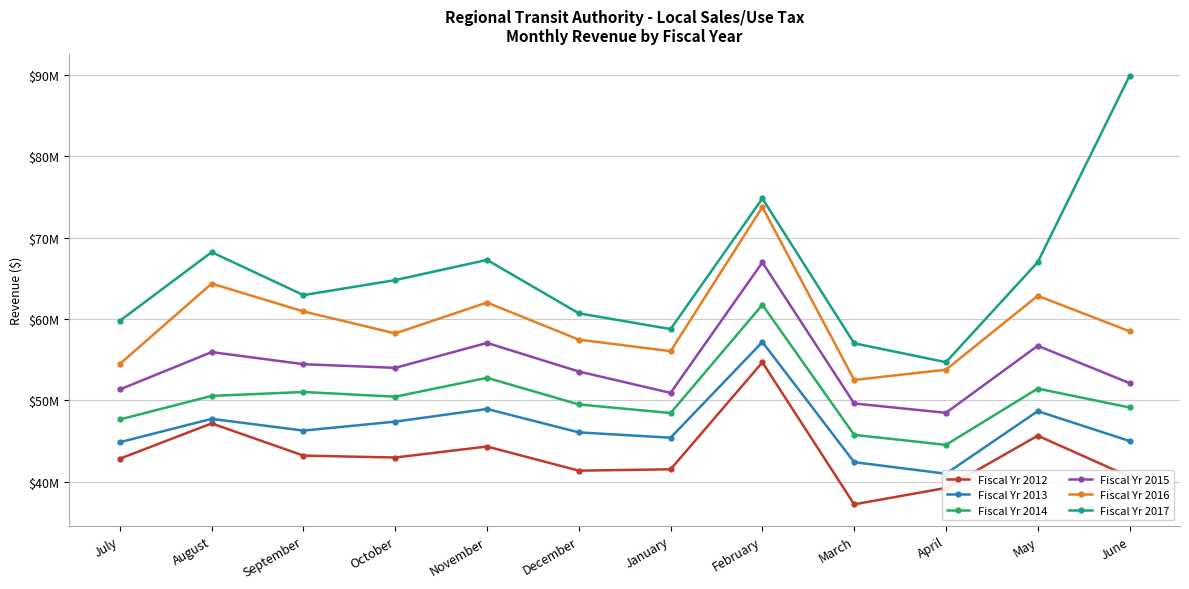

Is the value of Fiscal Yr 2013 at March greater than the value of Fiscal Yr 2012 at June?

Yes